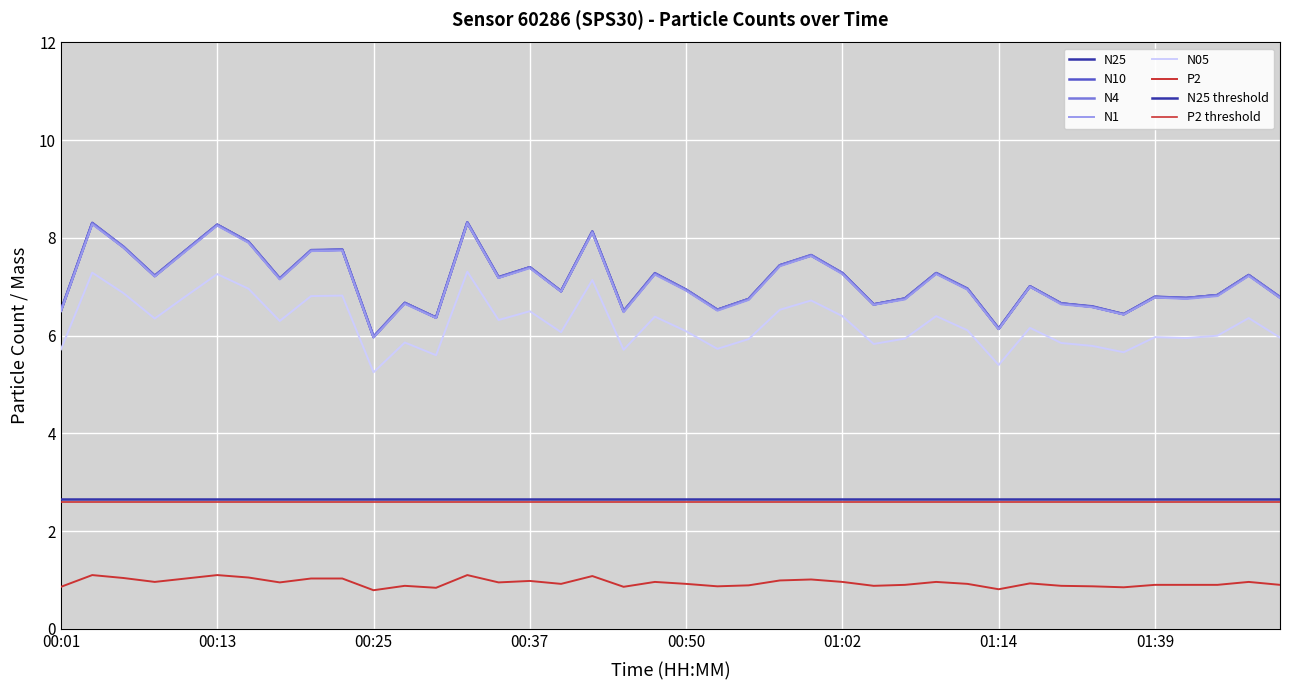

Reading left to right, list all the values displayed in this chart.

N25: 6.5	8.3	7.8	7.2	7.8	8.3	7.9	7.2	7.7	7.8	6.0	6.7	6.4	8.3	7.2	7.4	6.9	8.1	6.5	7.3	6.9	6.5	6.8	7.4	7.6	7.3	6.6	6.8	7.3	7.0	6.1	7.0	6.7	6.6	6.4	6.8	6.8	6.8	7.2	6.8
N10: 6.5	8.3	7.8	7.2	7.8	8.3	7.9	7.2	7.8	7.8	6.0	6.7	6.4	8.3	7.2	7.4	6.9	8.1	6.5	7.3	6.9	6.5	6.8	7.4	7.7	7.3	6.6	6.8	7.3	7.0	6.2	7.0	6.7	6.6	6.4	6.8	6.8	6.8	7.2	6.8
N4: 6.5	8.3	7.8	7.2	7.8	8.3	7.9	7.2	7.8	7.8	6.0	6.7	6.4	8.3	7.2	7.4	6.9	8.1	6.5	7.3	6.9	6.5	6.8	7.4	7.7	7.3	6.6	6.8	7.3	7.0	6.1	7.0	6.7	6.6	6.4	6.8	6.8	6.8	7.2	6.8
N1: 6.5	8.3	7.8	7.2	7.7	8.2	7.9	7.2	7.7	7.7	6.0	6.7	6.4	8.3	7.2	7.4	6.9	8.1	6.5	7.2	6.9	6.5	6.7	7.4	7.6	7.3	6.6	6.7	7.3	6.9	6.1	7.0	6.6	6.6	6.4	6.8	6.8	6.8	7.2	6.8
N05: 5.7	7.3	6.9	6.3	6.8	7.3	7.0	6.3	6.8	6.8	5.2	5.9	5.6	7.3	6.3	6.5	6.1	7.1	5.7	6.4	6.1	5.7	5.9	6.5	6.7	6.4	5.8	5.9	6.4	6.1	5.4	6.2	5.8	5.8	5.7	6.0	6.0	6.0	6.4	6.0
P2: 0.9	1.1	1.0	1.0	1.0	1.1	1.1	0.9	1.0	1.0	0.8	0.9	0.8	1.1	0.9	1.0	0.9	1.1	0.9	1.0	0.9	0.9	0.9	1.0	1.0	1.0	0.9	0.9	1.0	0.9	0.8	0.9	0.9	0.9	0.8	0.9	0.9	0.9	1.0	0.9